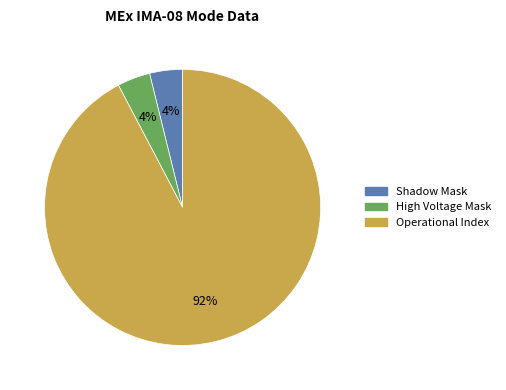

How many slices are in this pie chart?

3